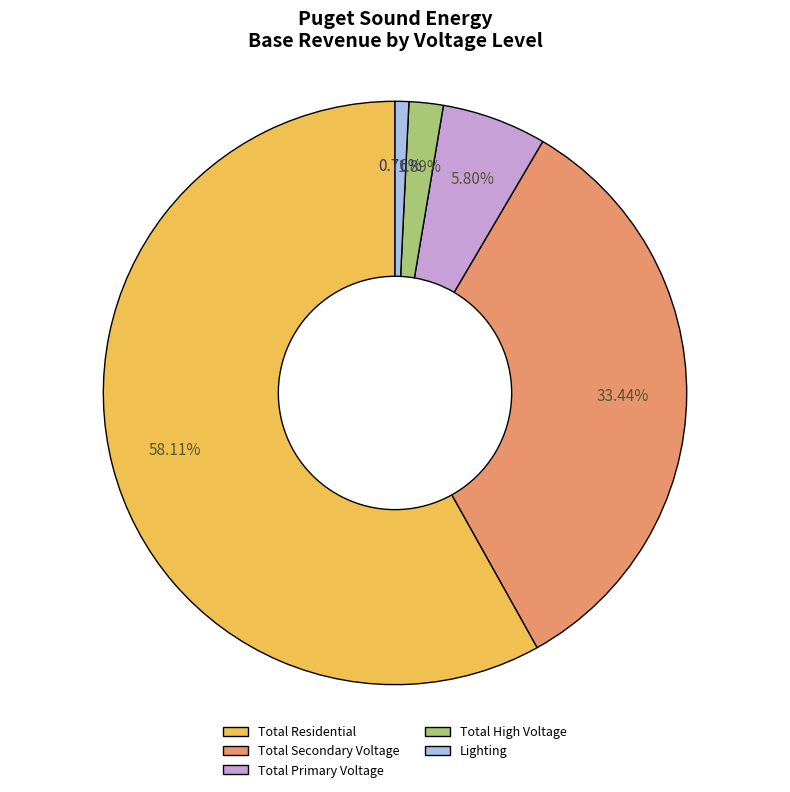

Is there any slice that represents more than half of the pie?

Yes